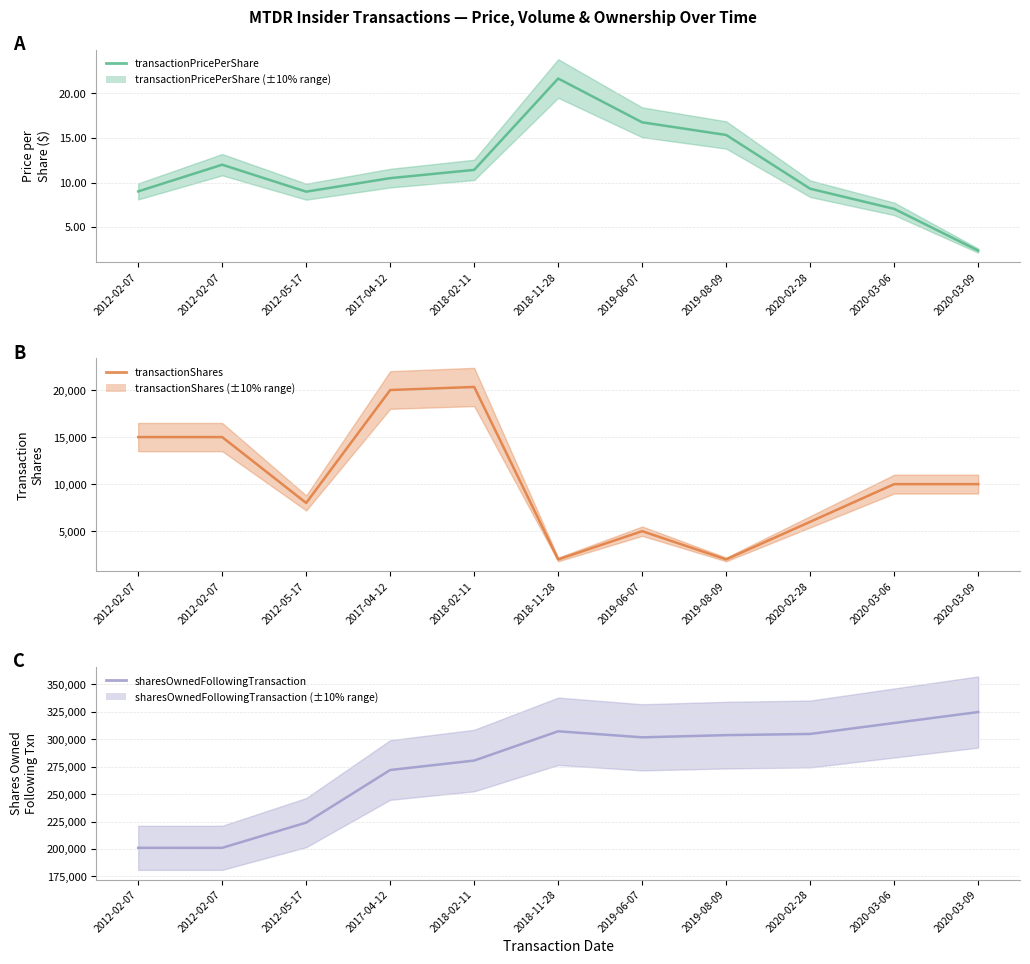

True or false: transactionShares and transactionPricePerShare intersect in this chart.

False